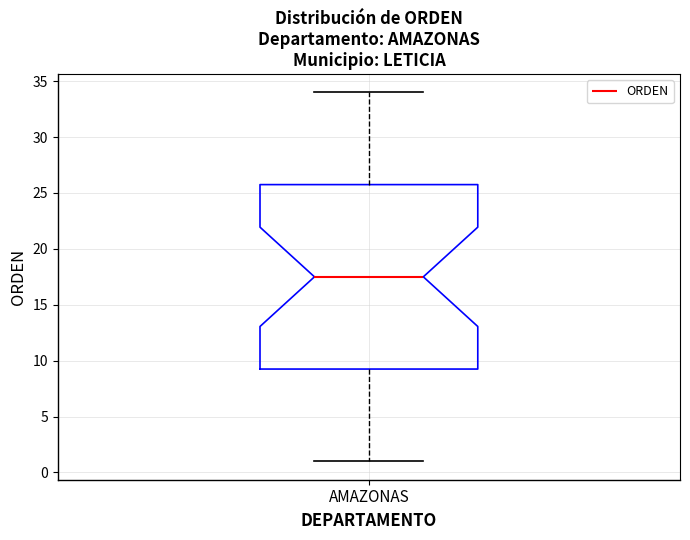

Read this box plot against the y-axis: the position of the median line, the range covered by the box, and the ends of both whiskers. The values are not printed on the chart, so give them approximately, as read against the axis.

median 17.5, box 9.5 to 26.0, whiskers 1.0 to 34.0